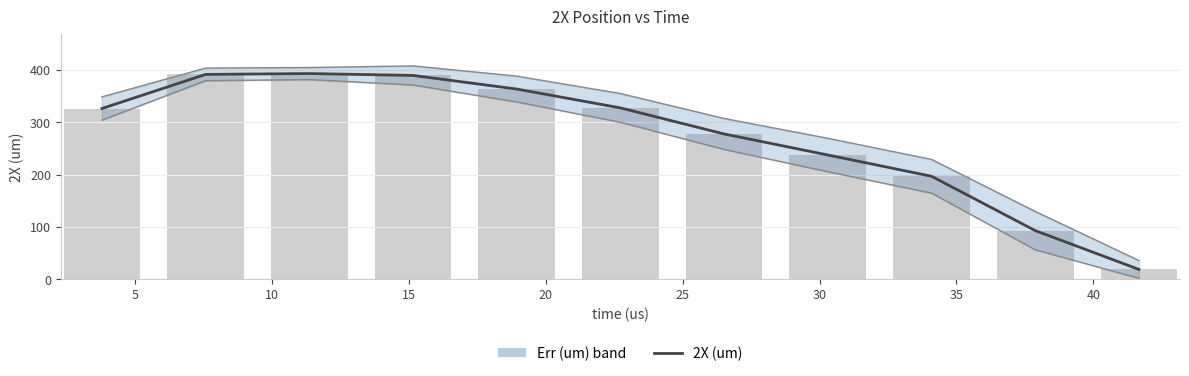

How many bars are there in total?

11